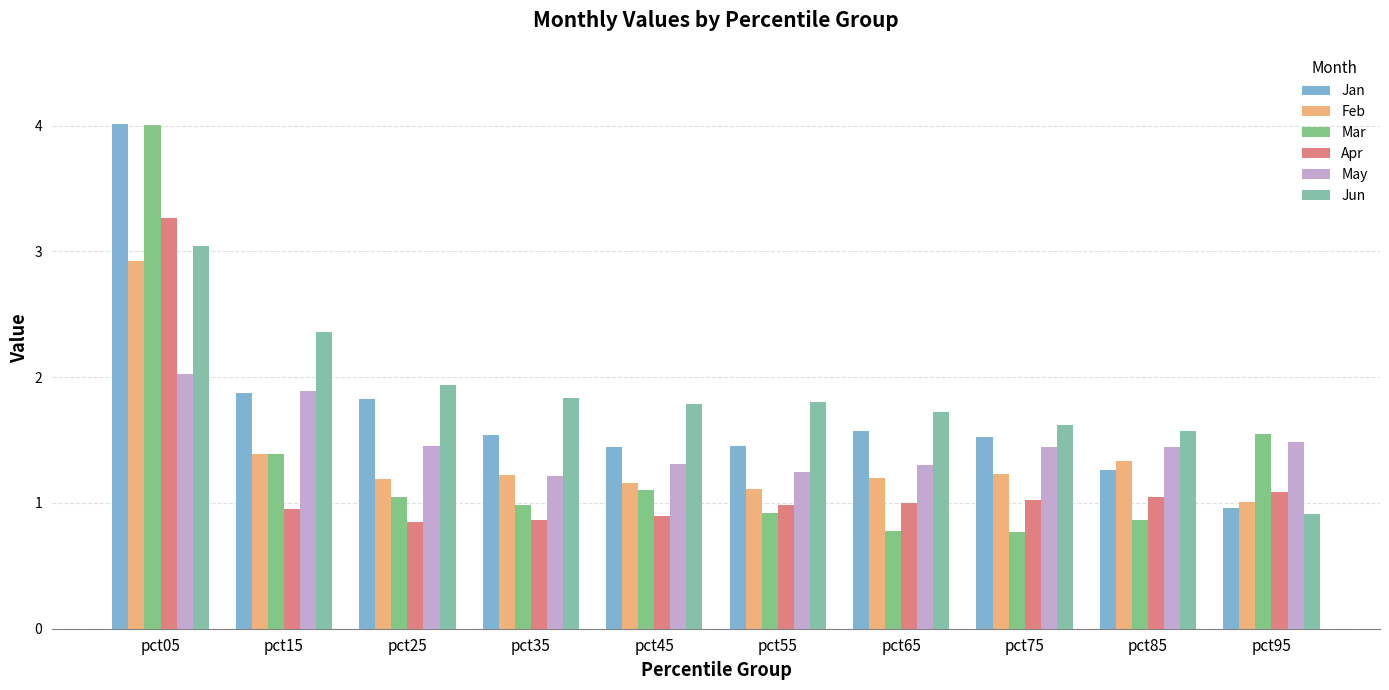

How many distinct data groups are displayed?

6